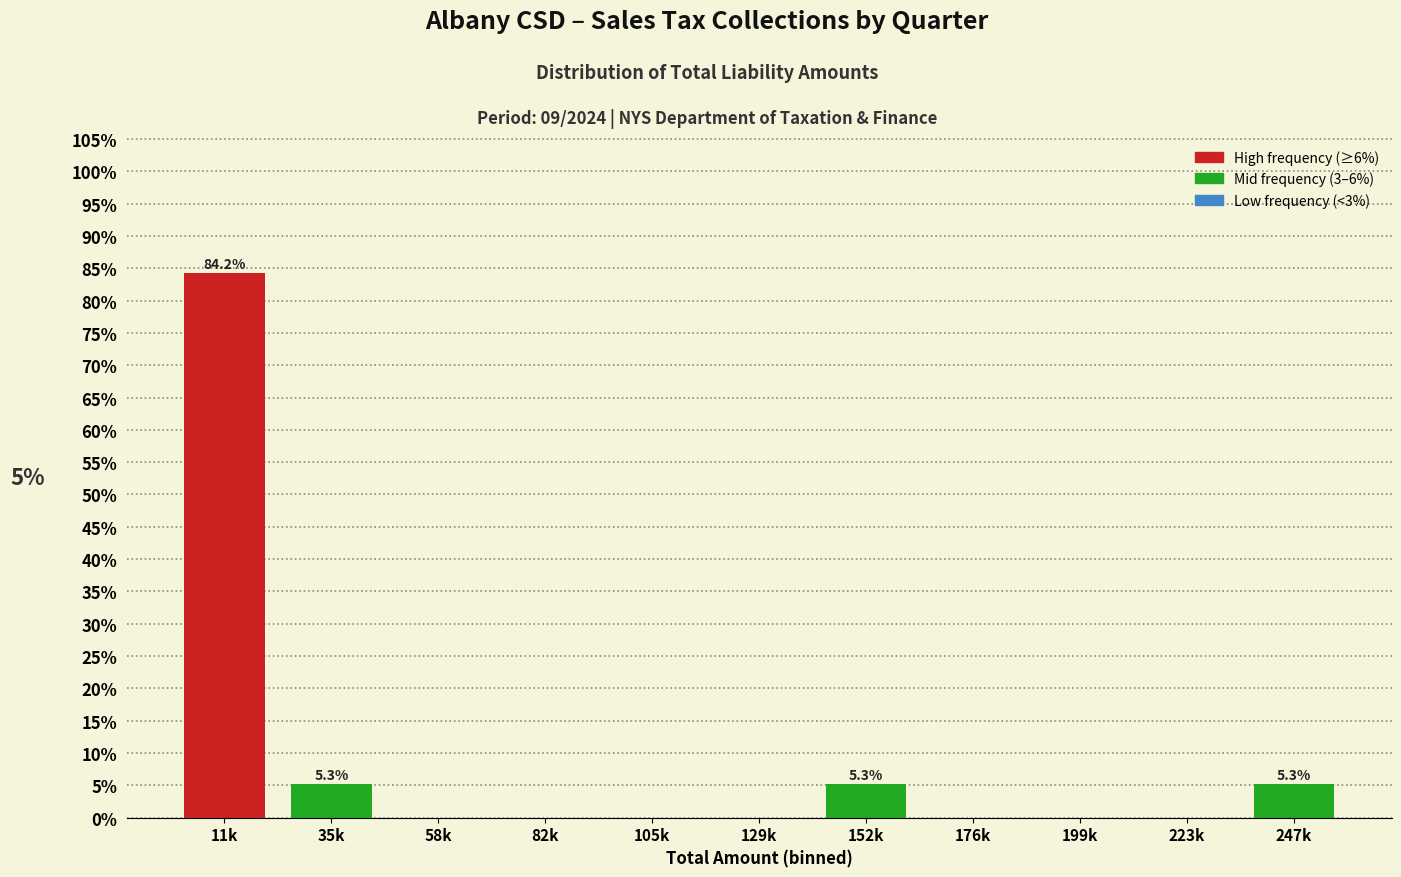

Reading left to right, list all the values displayed in this chart.

11k=84.2	35k=5.3	58k=0.0	82k=0.0	105k=0.0	129k=0.0	152k=5.3	176k=0.0	199k=0.0	223k=0.0	247k=5.3